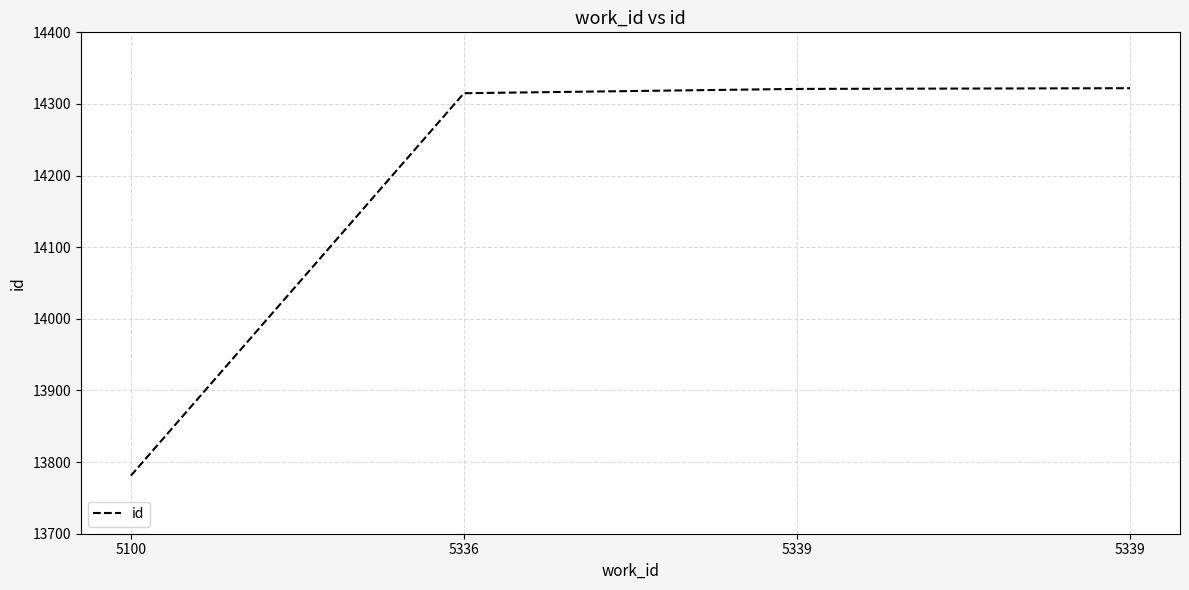

Reading left to right, transcribe all the data shown in this chart.

13781	14315	14321	14322